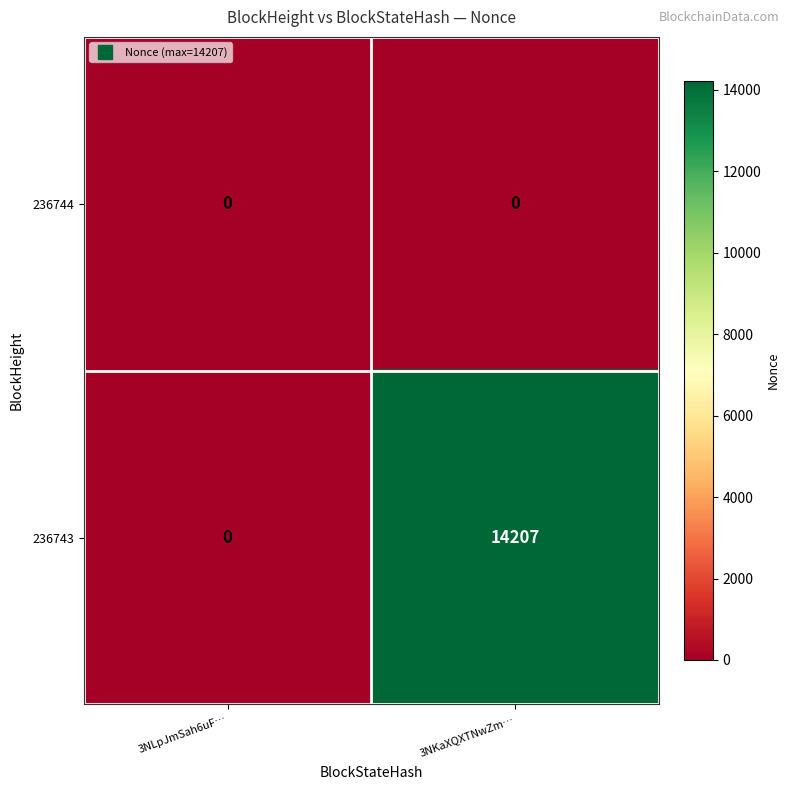

What value does the 236743 series have at 3NKaXQXTNwZm…, to the nearest 50?

14200